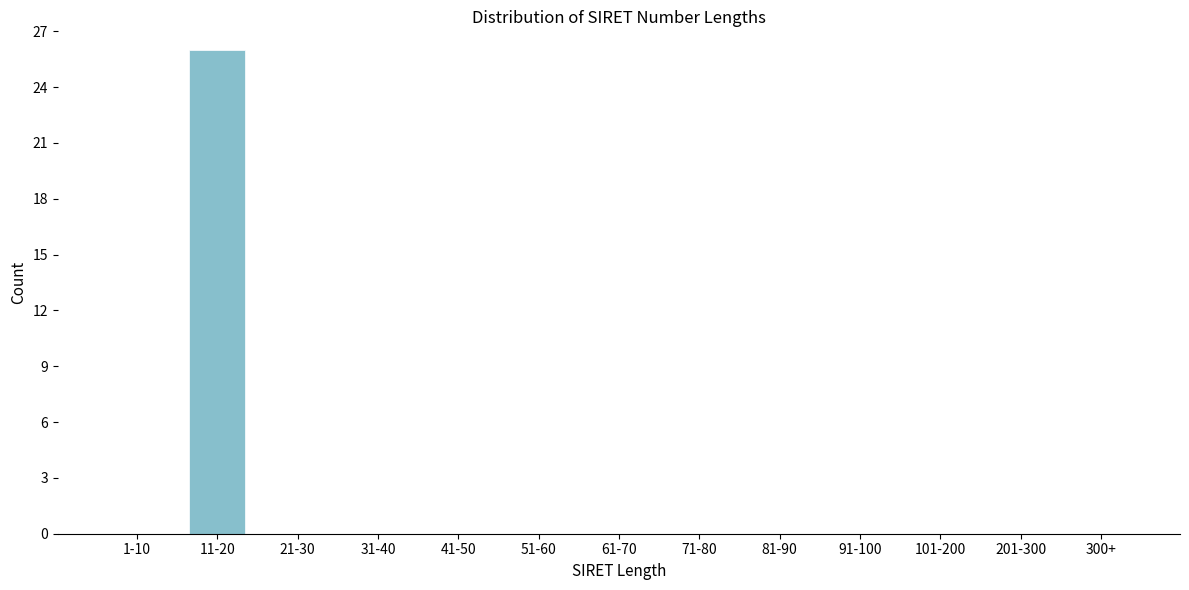

Reading left to right, list all the values displayed in this chart.

1-10=0	11-20=26	21-30=0	31-40=0	41-50=0	51-60=0	61-70=0	71-80=0	81-90=0	91-100=0	101-200=0	201-300=0	300+=0